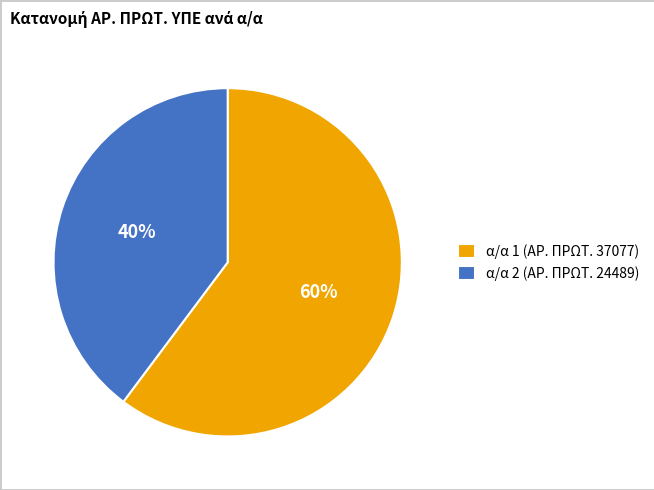

Count the number of slices in the pie.

2